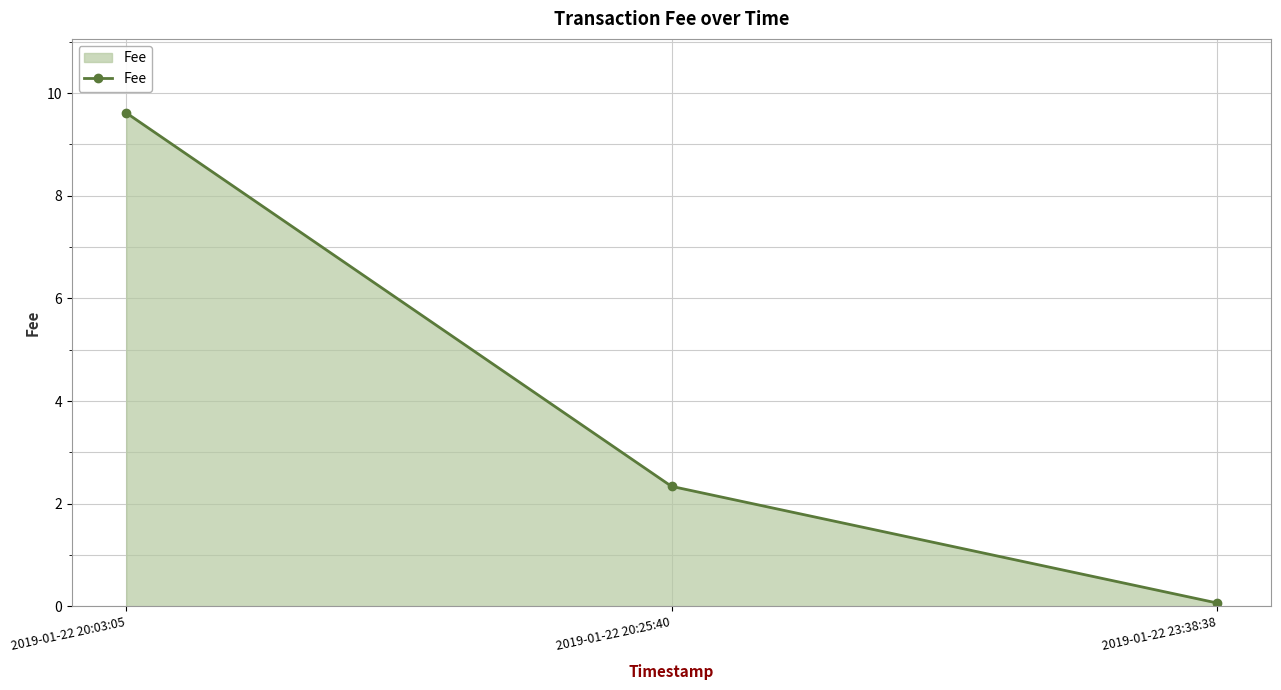

At which category does the chart reach its peak across all series?

2019-01-22 20:03:05